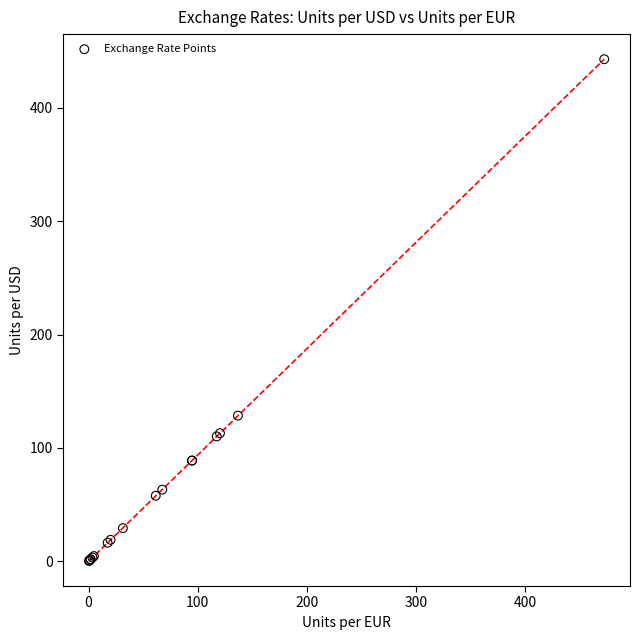

What Y value in the scatter plot is closest to 221?

128.5